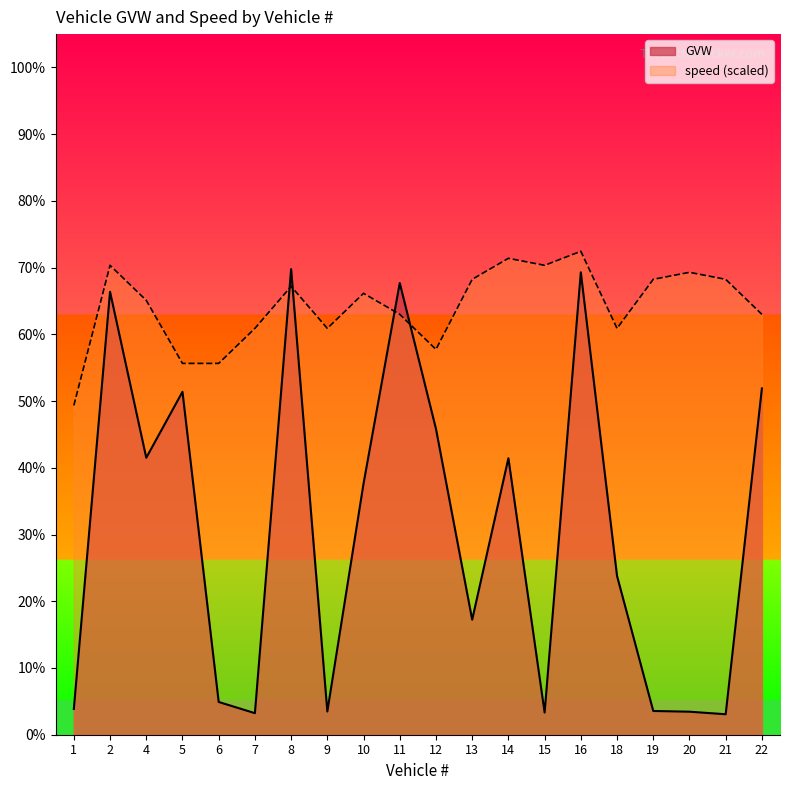

True or false: speed and GVW cross at least once.

True